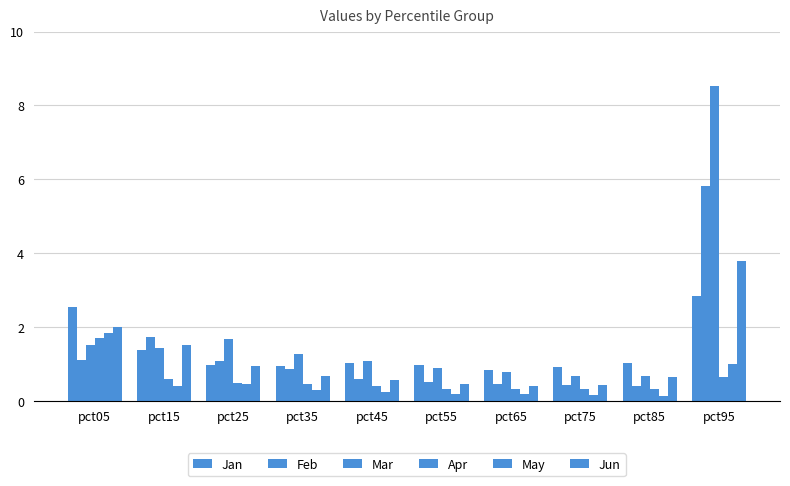

Does the chart contain any negative values?

No